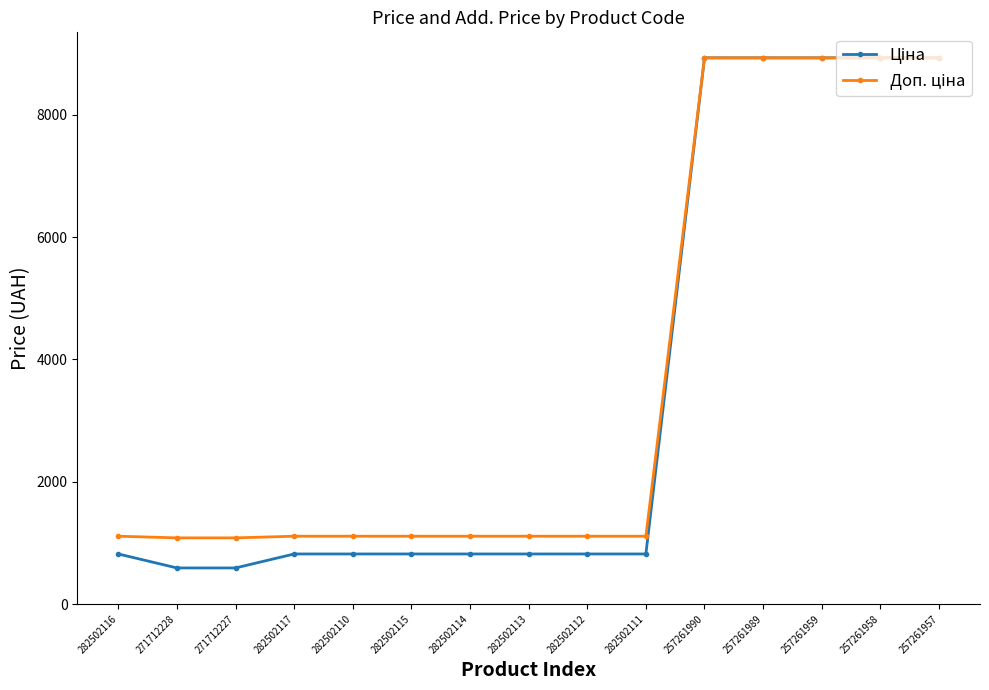

At how many categories does at least one series exceed 5112?

5